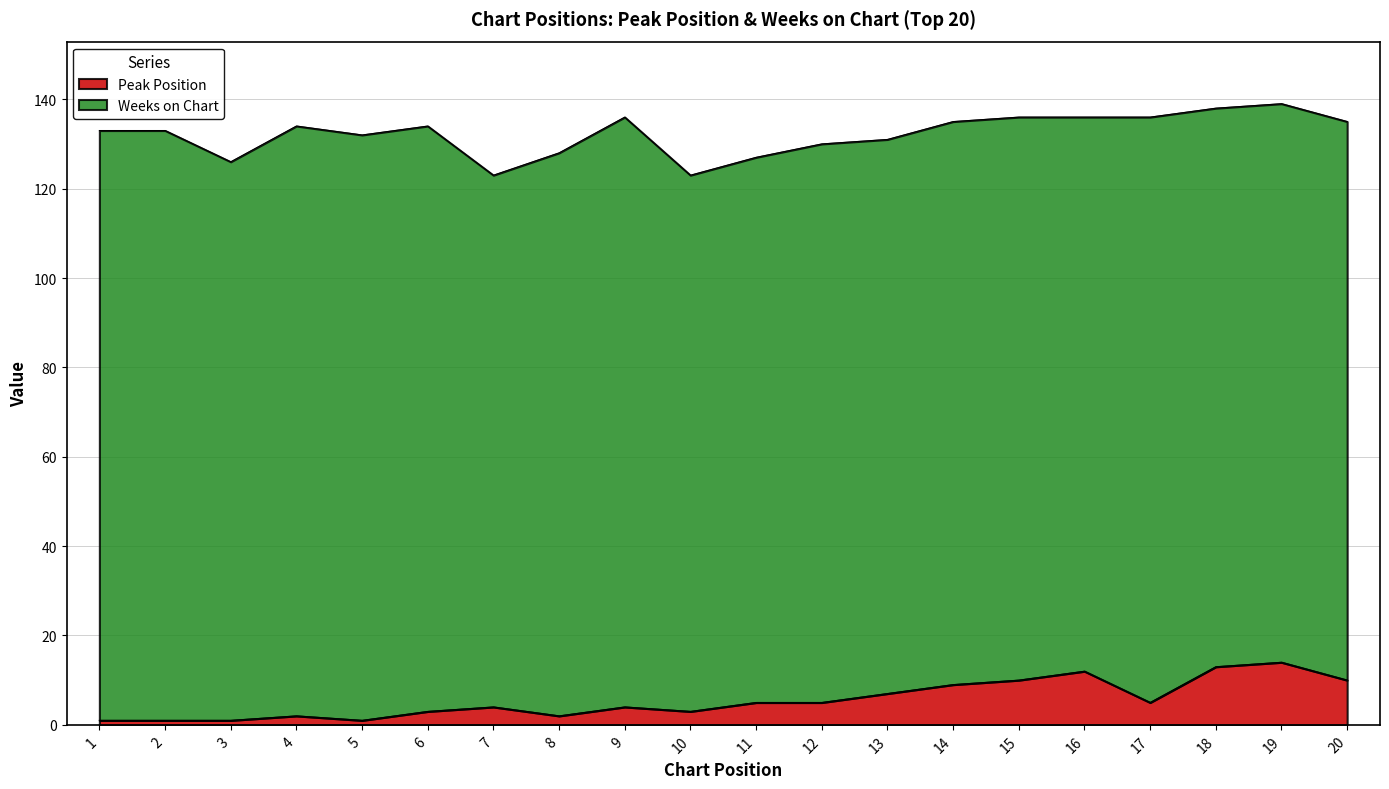

What is the difference between the maximum and second lowest values?

13